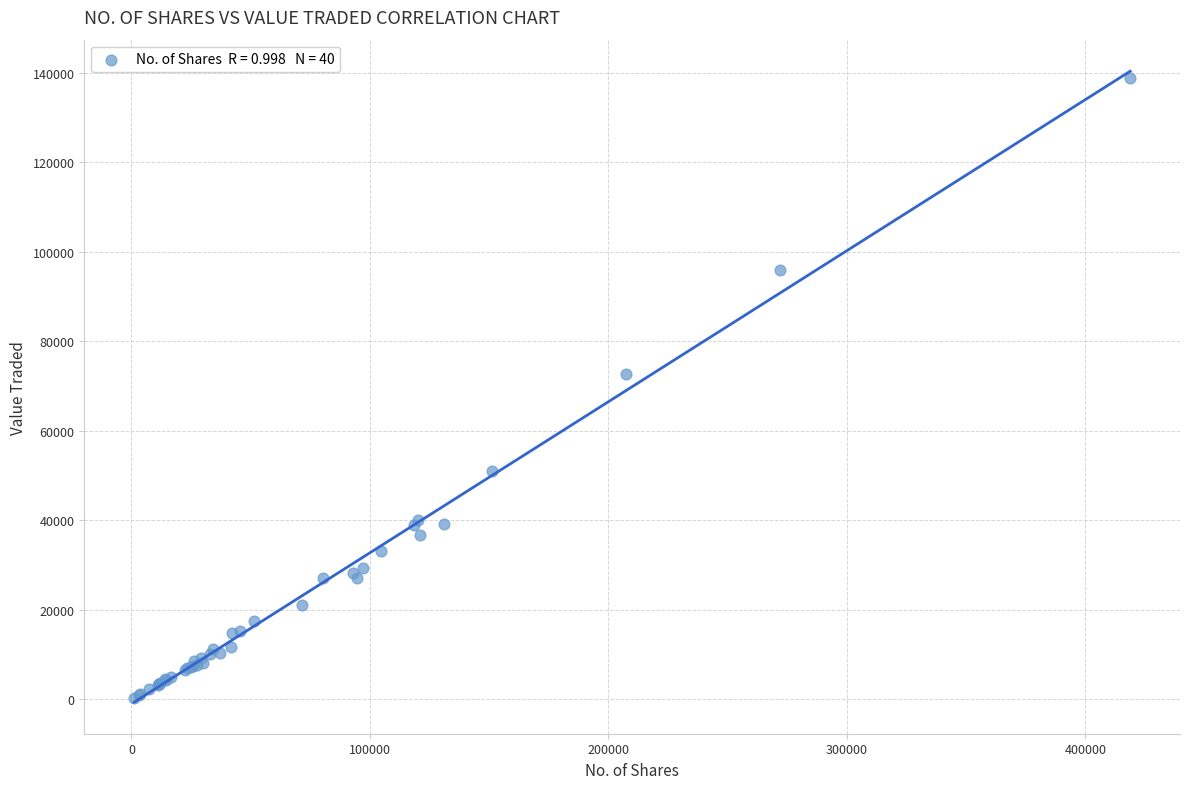

What Y value in the scatter plot is closest to 69574?

72750